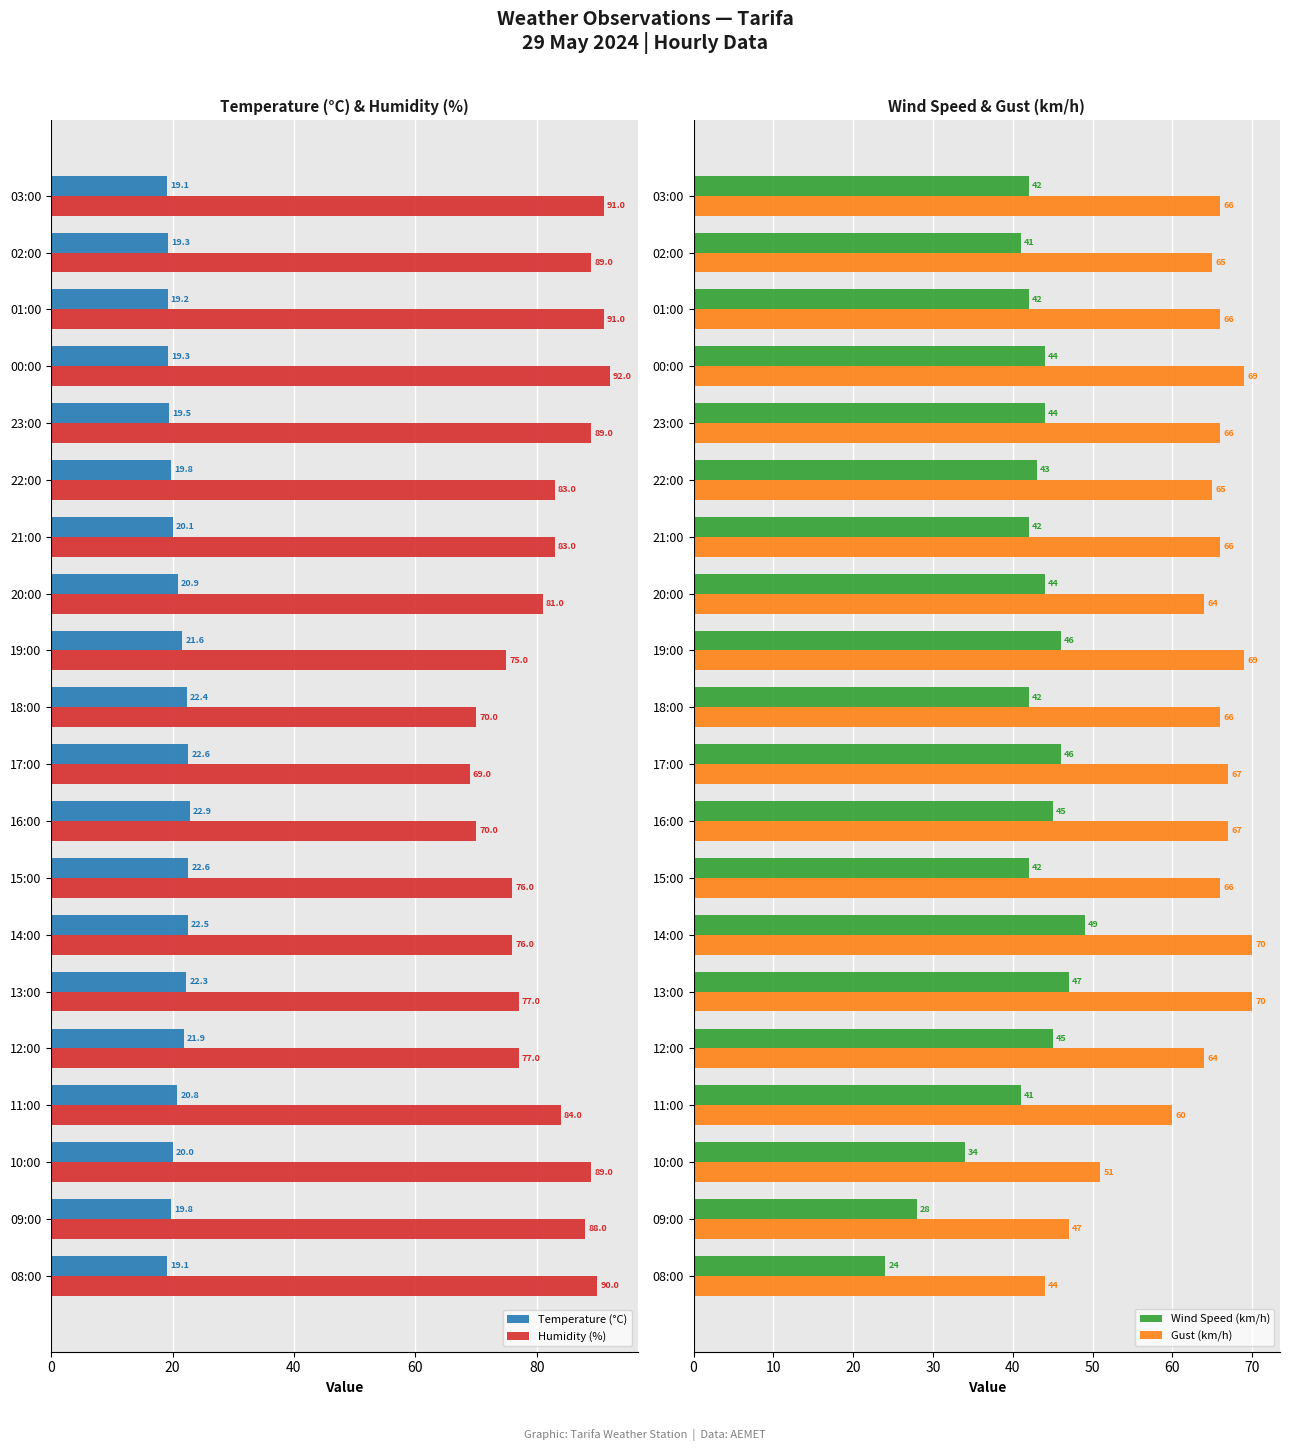

How many groups of bars are there?

20